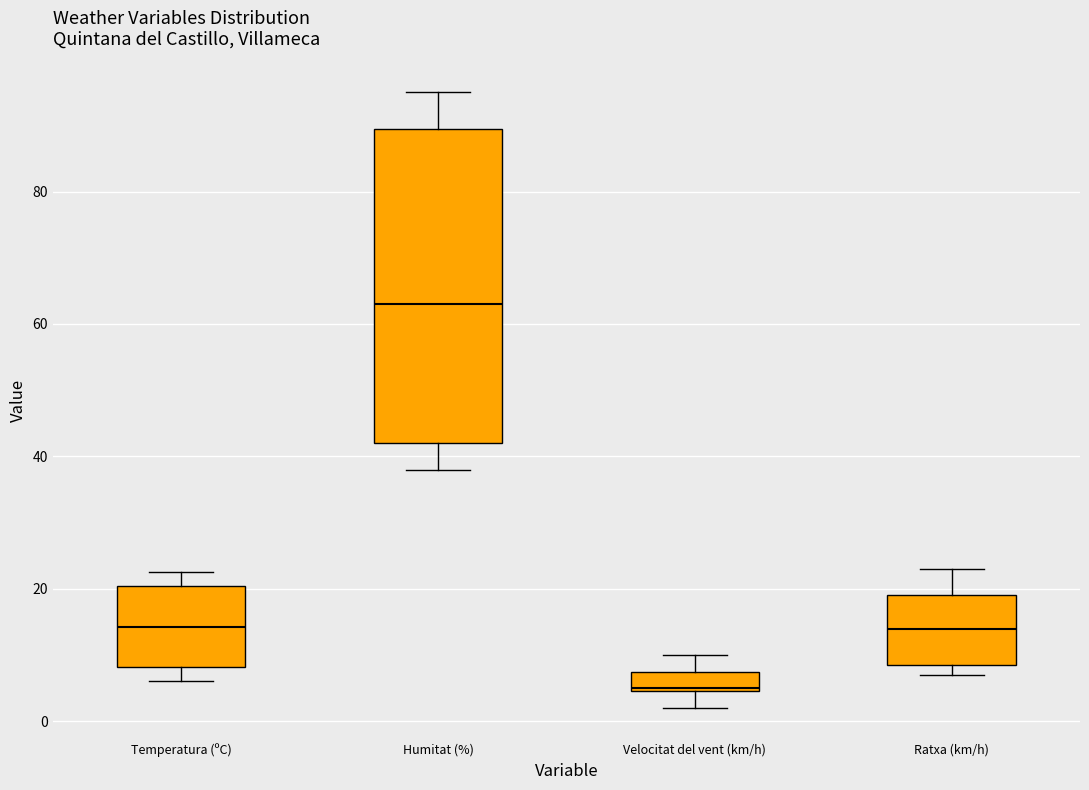

Which box has the highest median line?

Humitat (%)